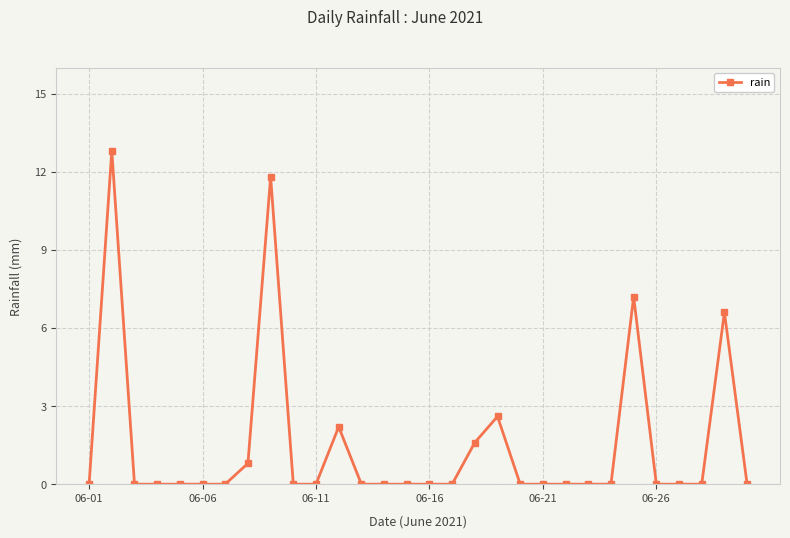

How many lines are shown in the chart?

1